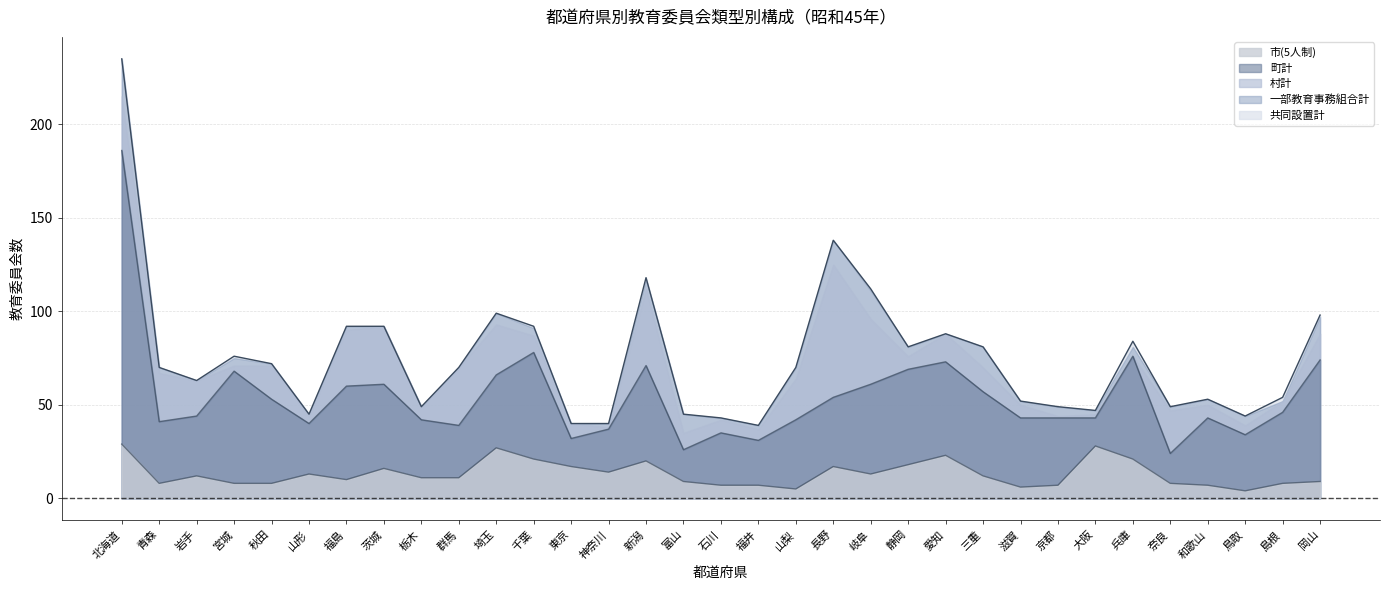

What is the average value of the 一部教育事務組合計 series?

75